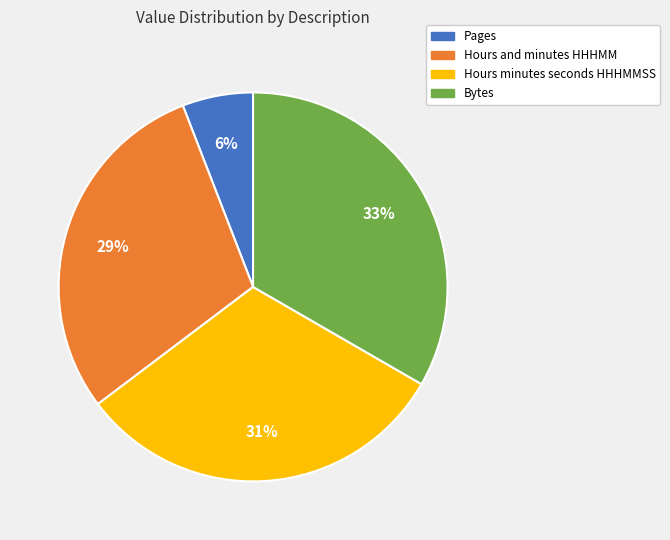

Between Pages and Hours and minutes HHHMM, which is larger?

Hours and minutes HHHMM